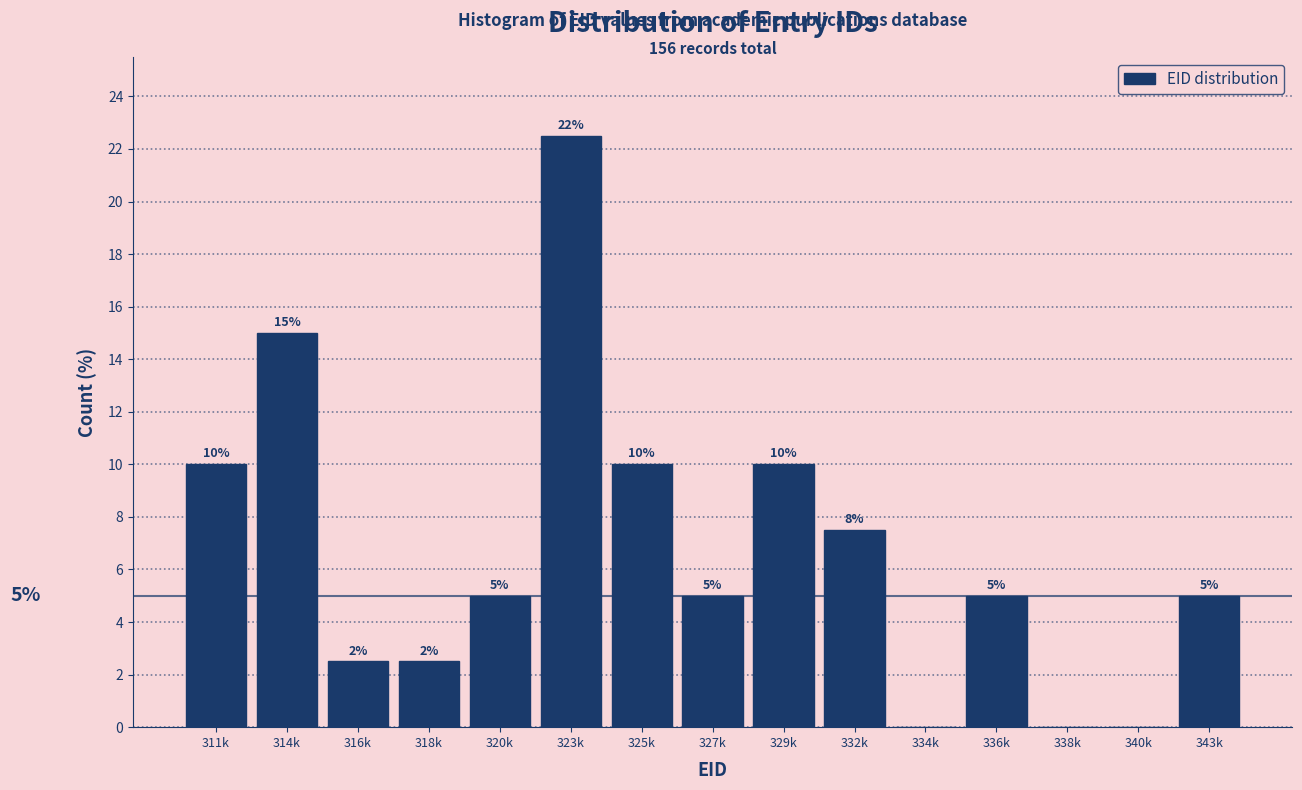

What is the greatest value displayed?

22.5